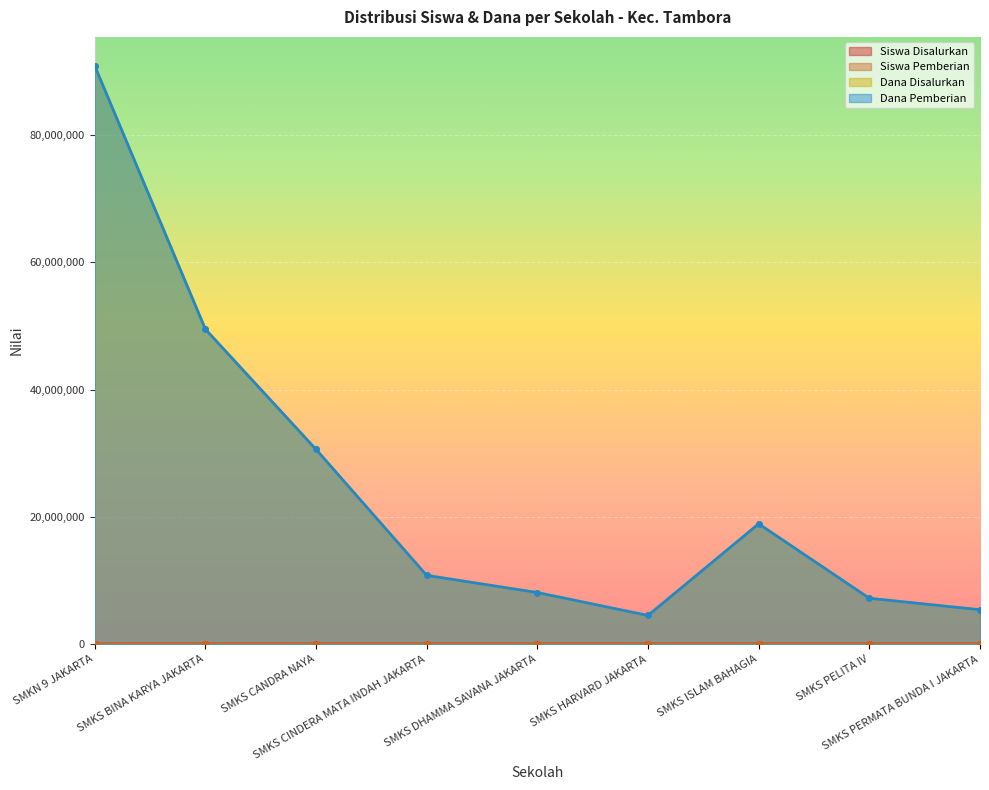

What are all the series names shown in the legend?

Siswa Disalurkan, Siswa Pemberian, Dana Disalurkan, Dana Pemberian